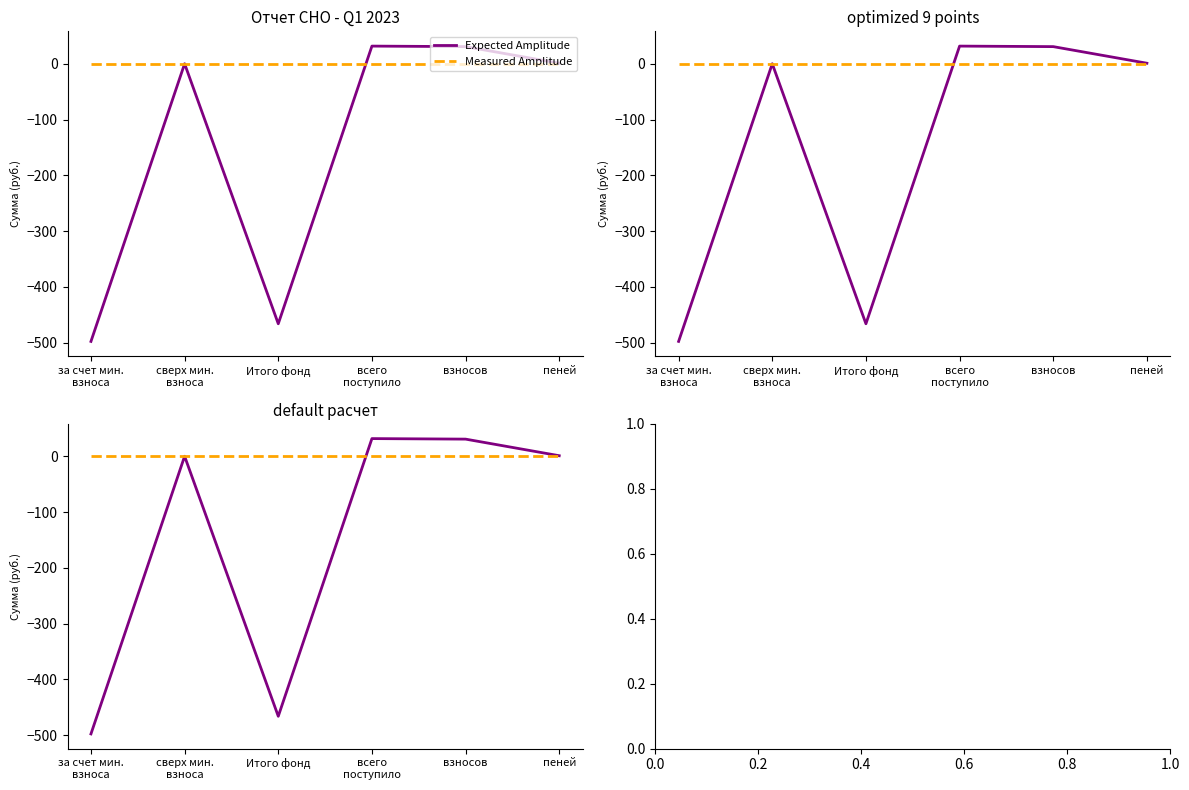

Which has a higher value, сверх мин.
взноса or Итого фонд?

сверх мин.
взноса